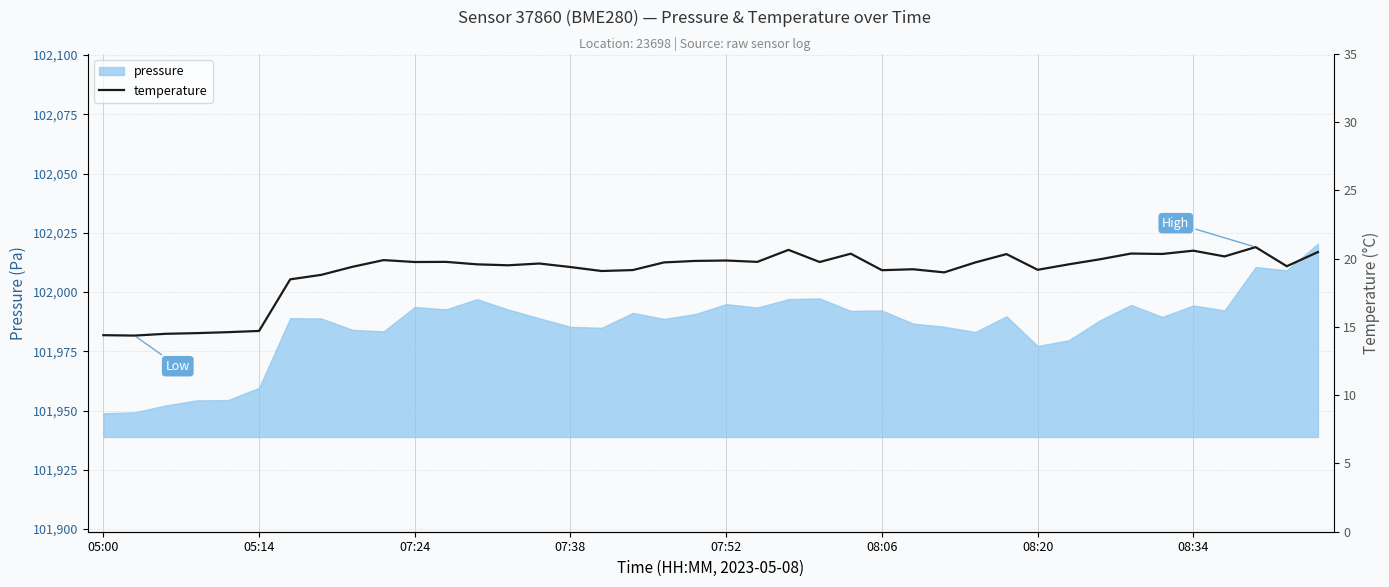

Reading left to right, what are all the values shown in this chart?

14.4	14.4	14.5	14.6	14.6	14.7	18.5	18.8	19.4	19.9	19.8	19.8	19.6	19.5	19.6	19.4	19.1	19.2	19.7	19.8	19.9	19.8	20.6	19.8	20.4	19.2	19.2	19.0	19.7	20.3	19.2	19.6	20.0	20.4	20.4	20.6	20.2	20.9	19.4	20.5